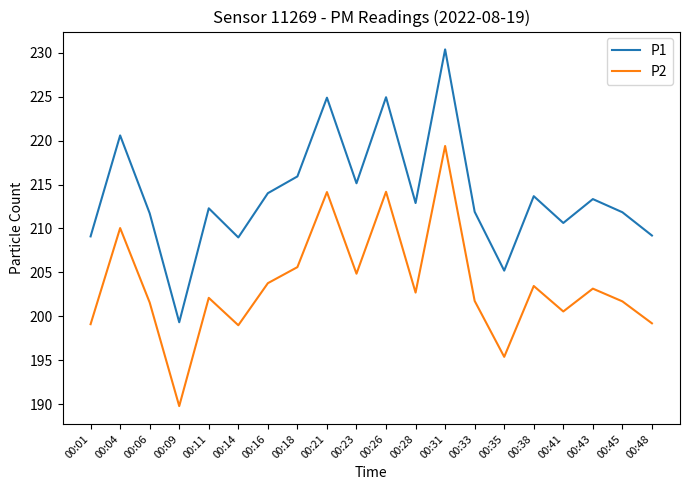

How many interior local valleys does the P2 series have?

6